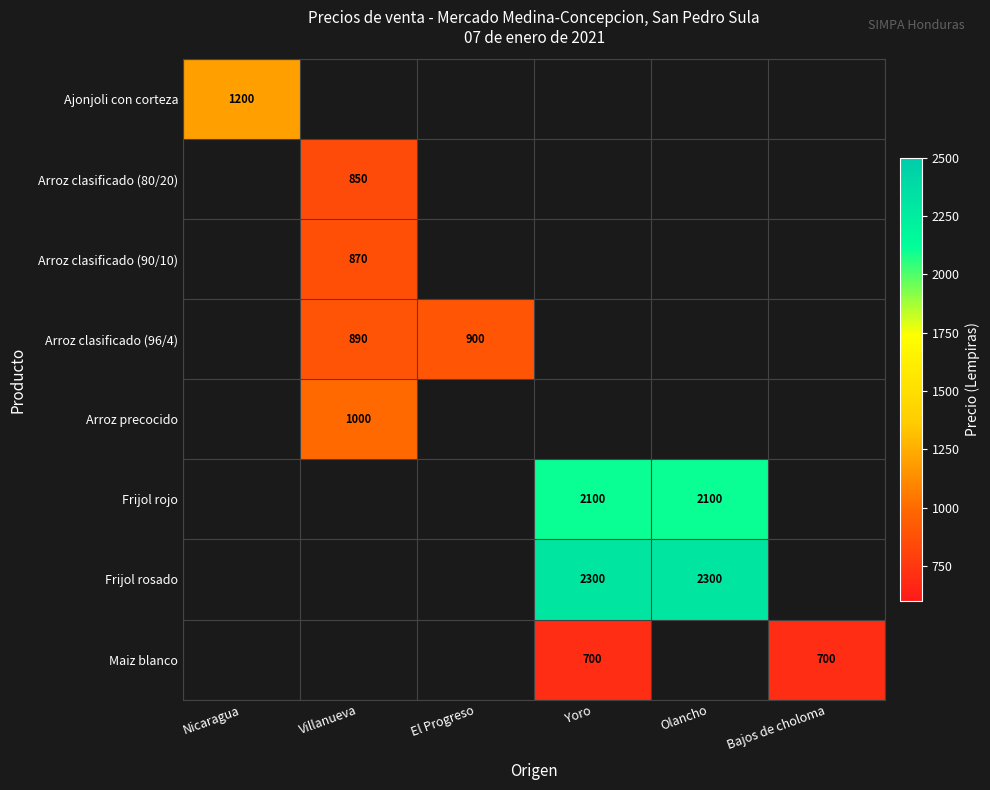

What is the smallest value displayed?

700.0